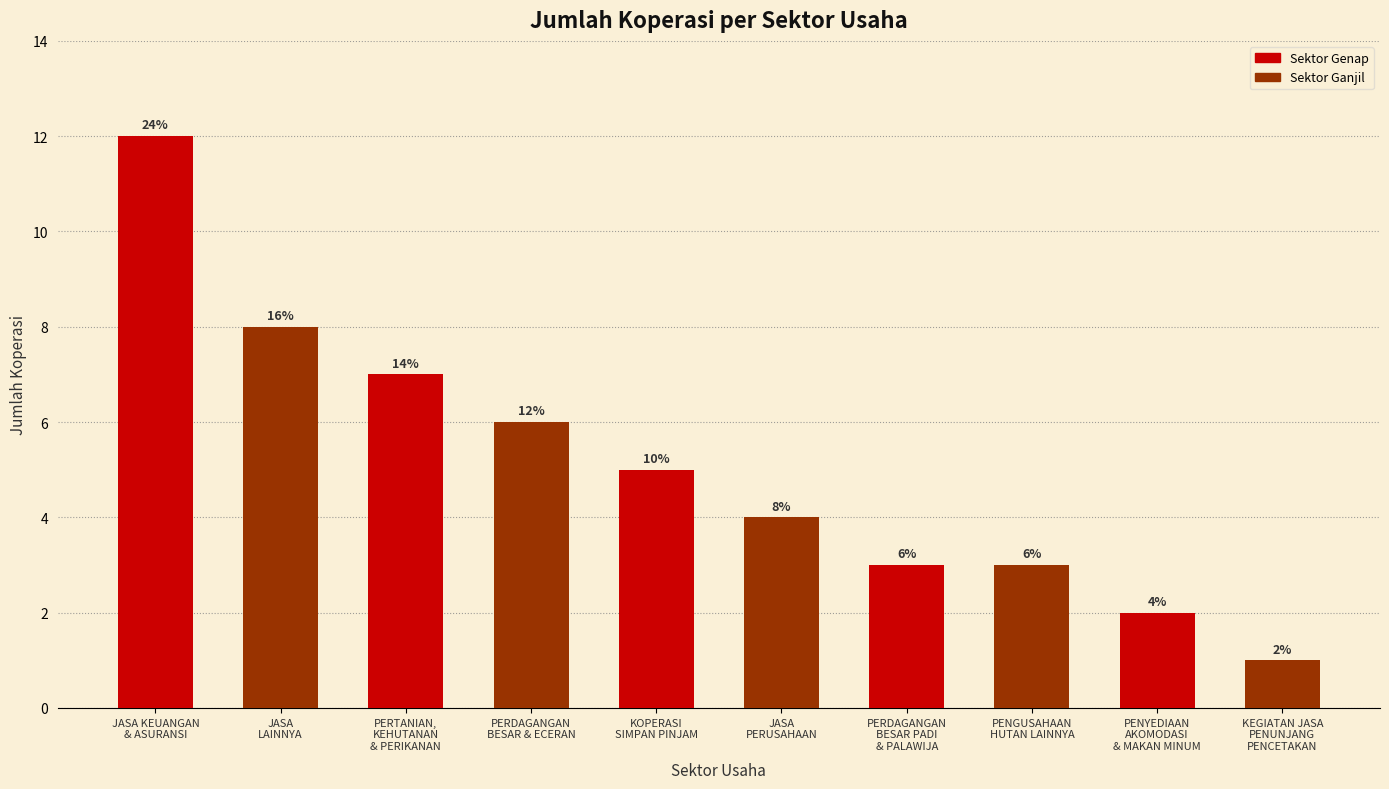

What is the approximate value at PERTANIAN,
KEHUTANAN
& PERIKANAN?

7